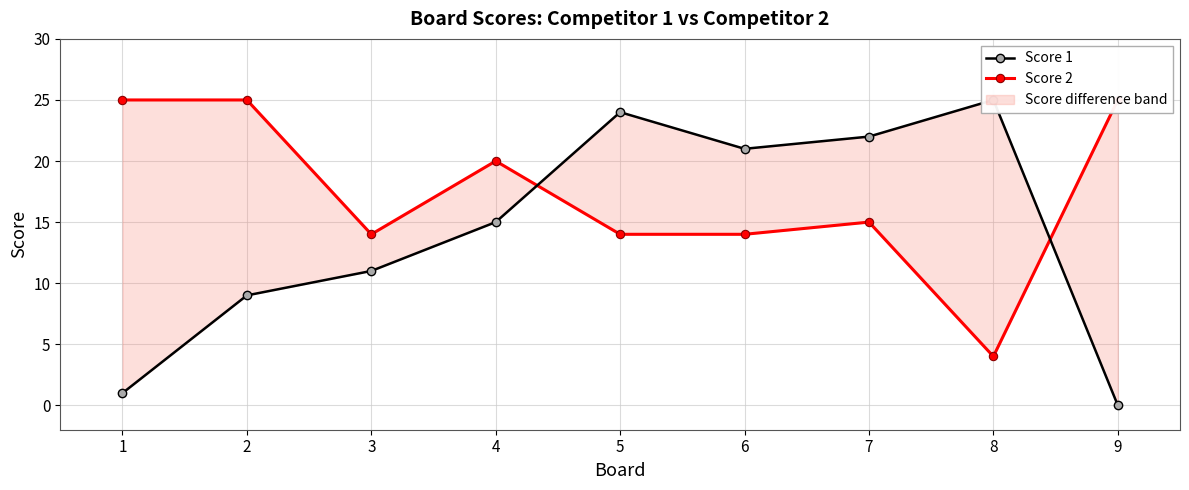

Rank the series by their maximum value, from highest to lowest.

Score 1, Score 2